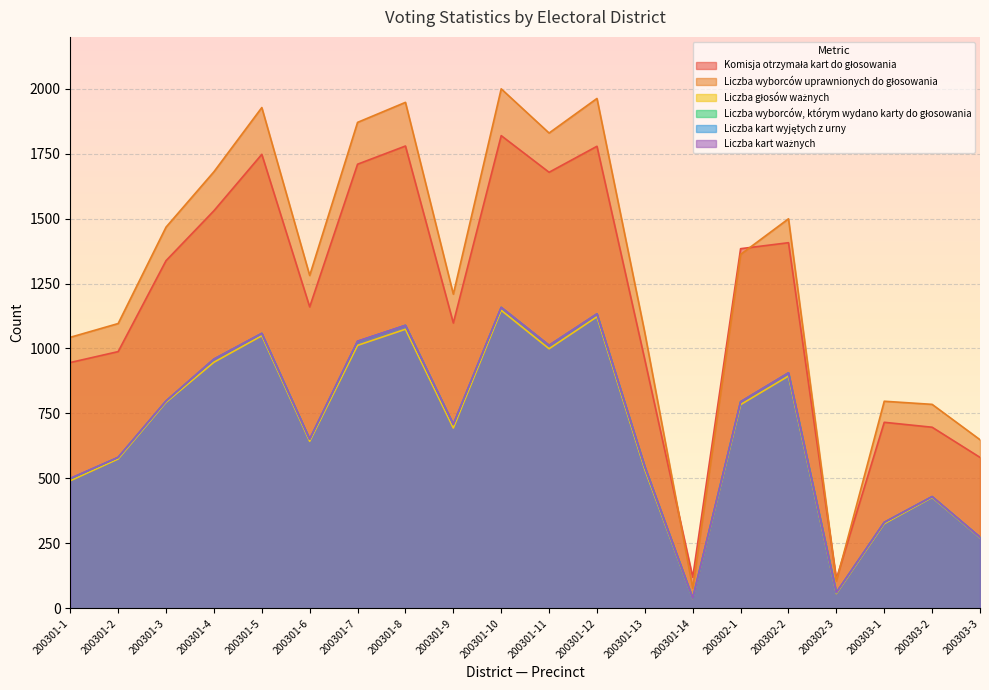

Read the Liczba wyborców, którym wydano karty do głosowania value at 200301-9.

708